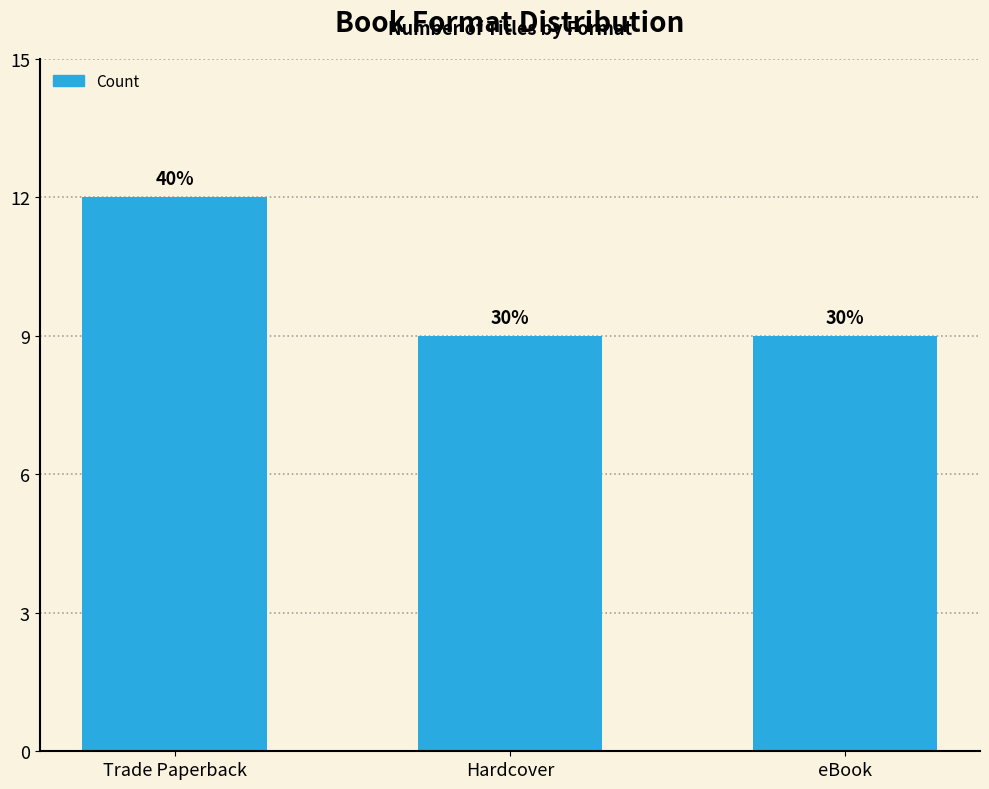

What is the ratio of the value at eBook to the value at Trade Paperback?

0.8